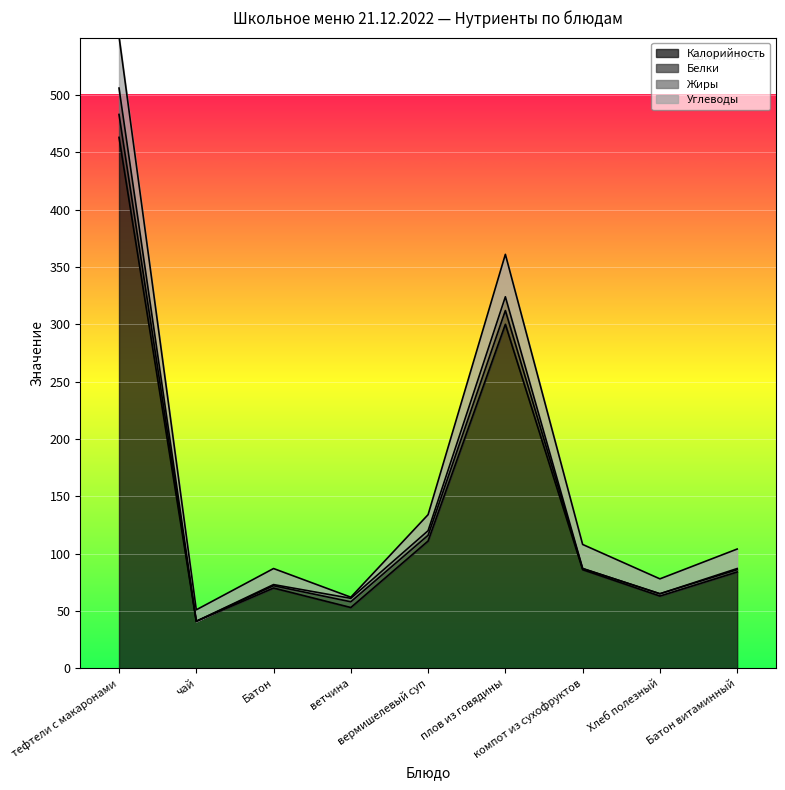

True or false: Жиры and Калорийность cross at least once.

False